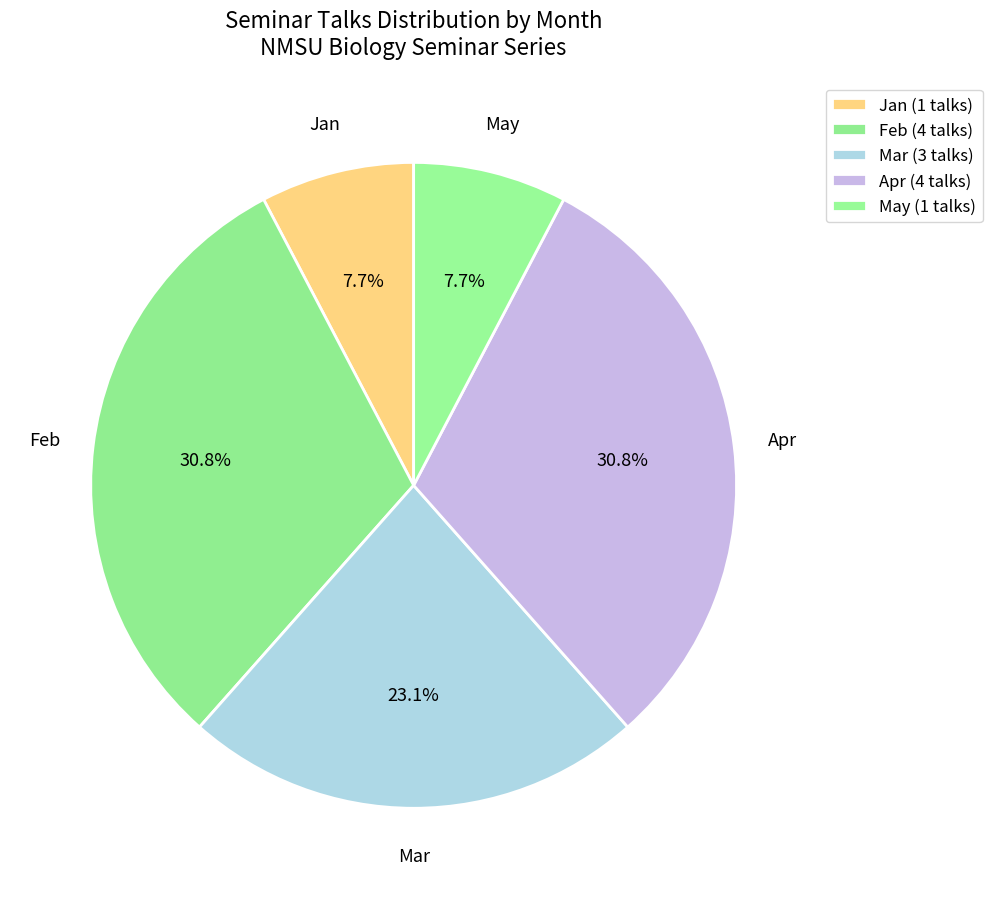

What is the ratio of the value at Feb to the value at Mar?

1.3